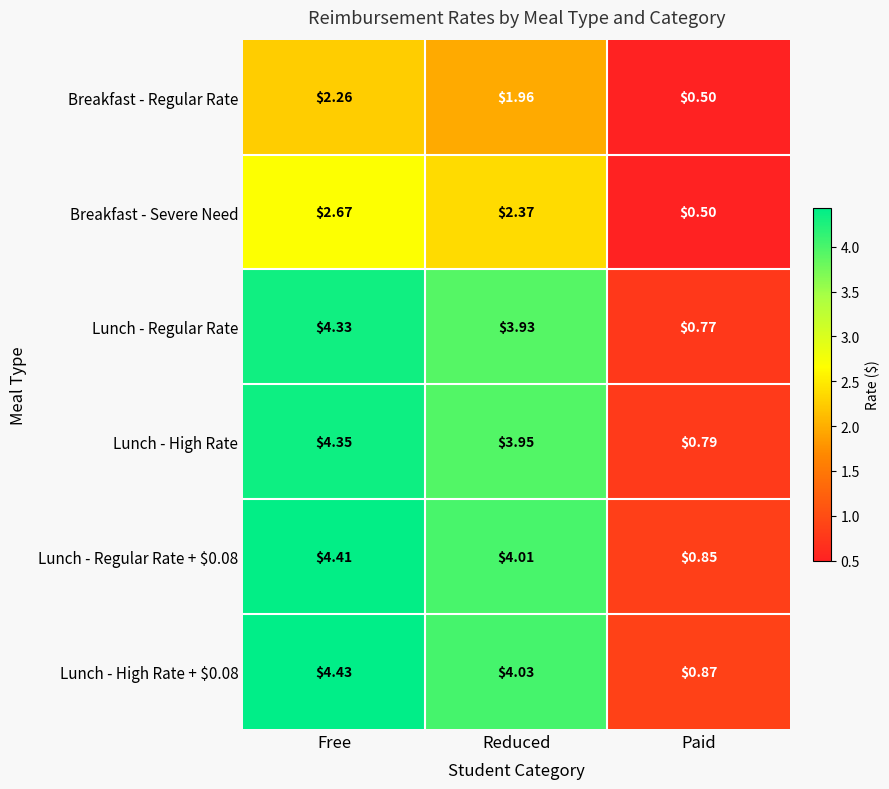

At how many categories does at least one series exceed 2?

2